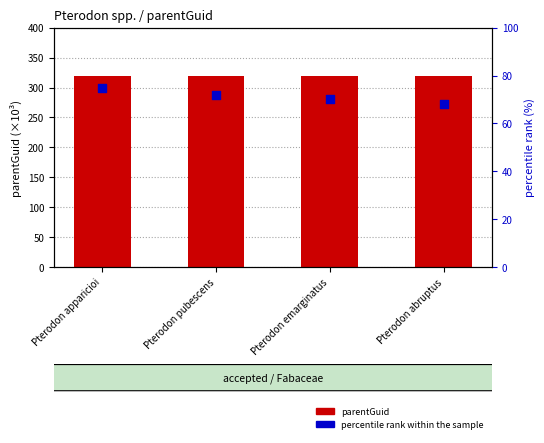

What is the total value across all series at Pterodon abruptus?

387.8